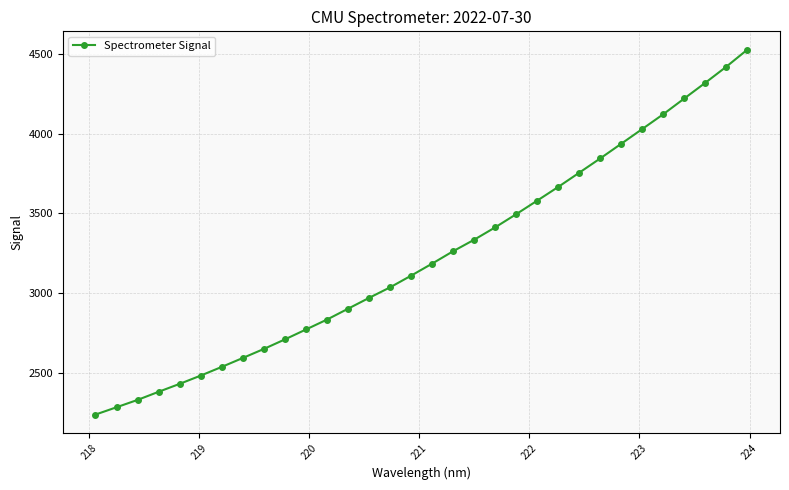

What is the value of the 20th point from the left?

3412.2